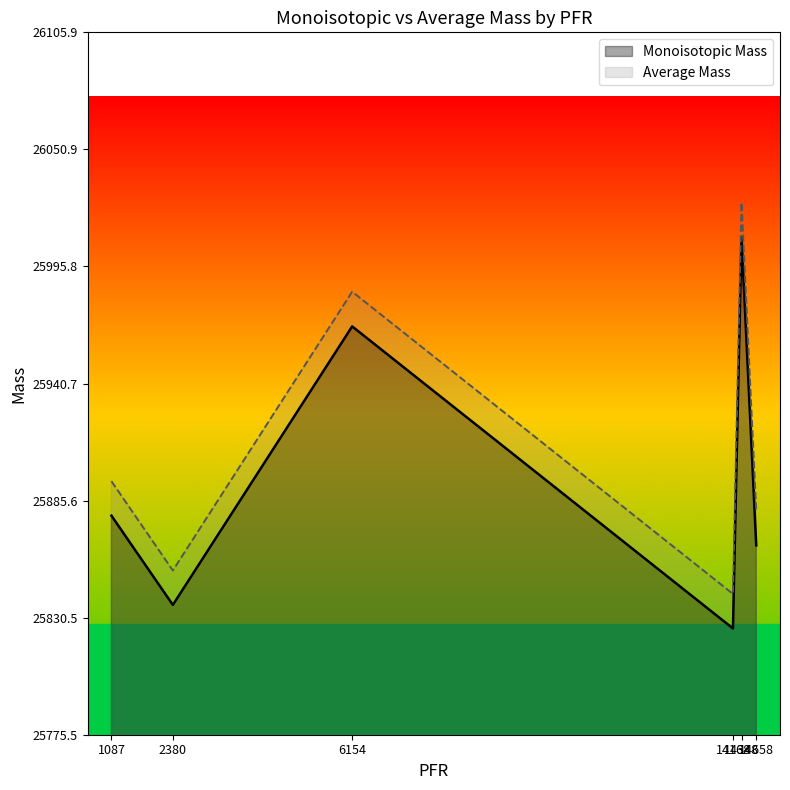

What is the highest value of the Monoisotopic Mass series?

26009.6